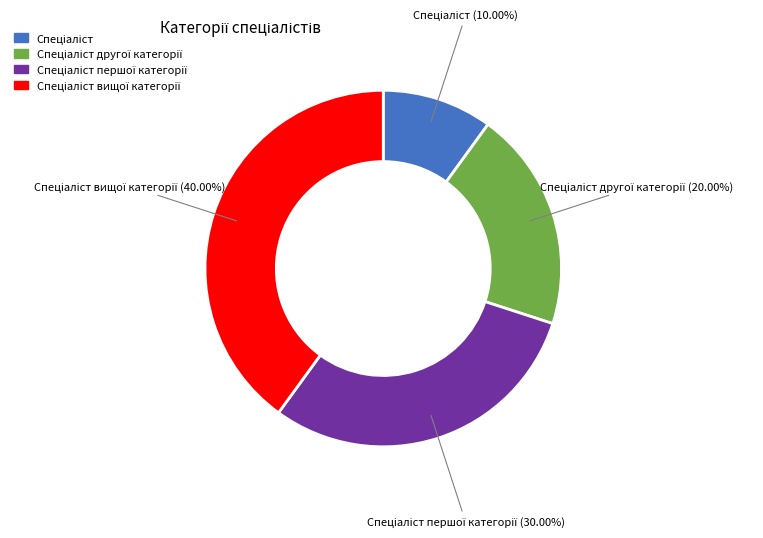

How many segments does this pie chart have?

4